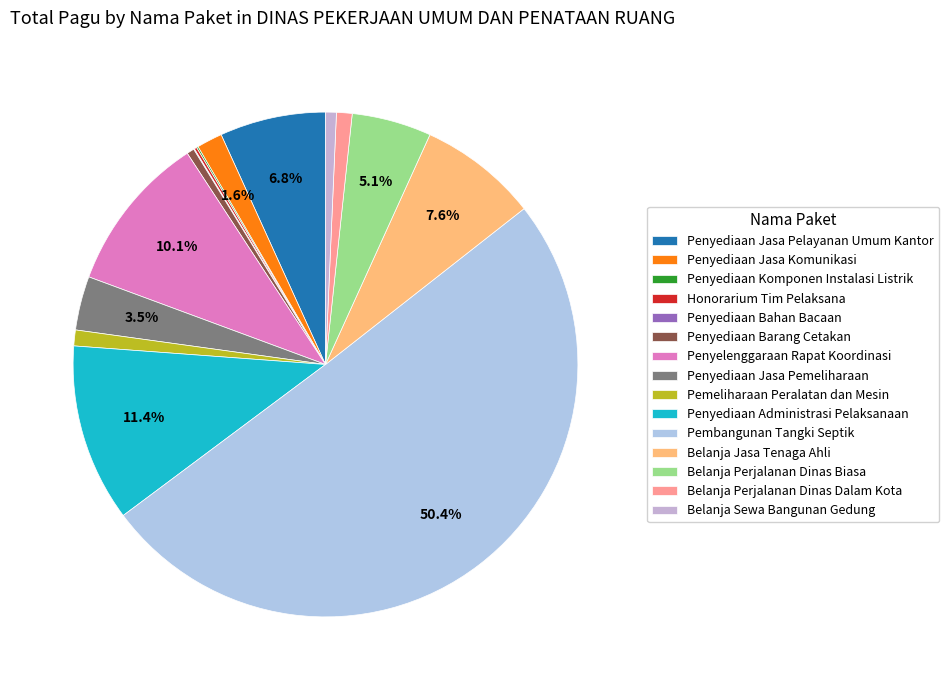

How many slices are in this pie chart?

15